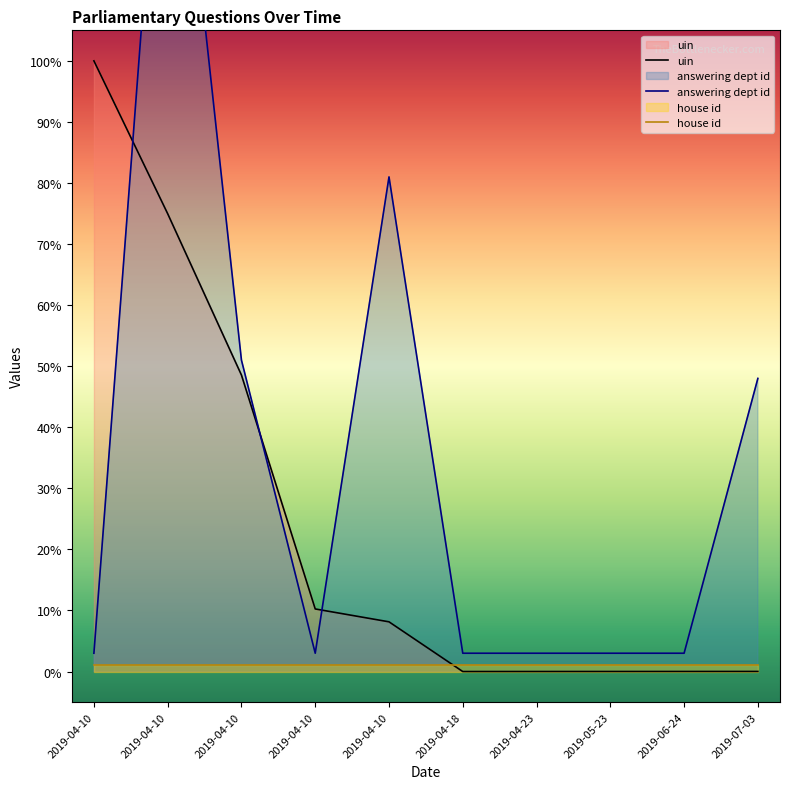

Which series has the largest total across all categories?

answering dept id